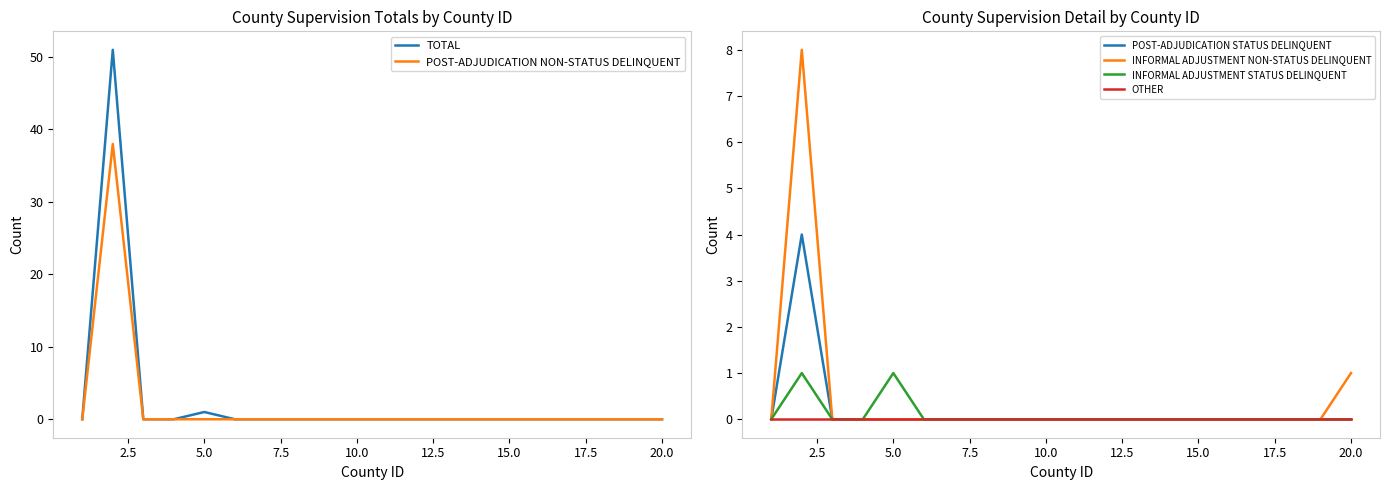

How many values in the POST-ADJUDICATION NON-STATUS DELINQUENT series exceed 0?

1